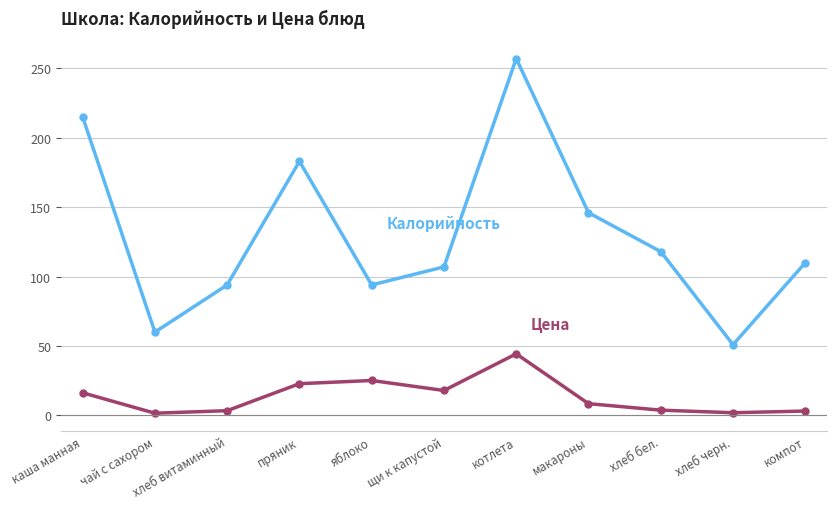

What is the label of the 5th point from the left?

яблоко